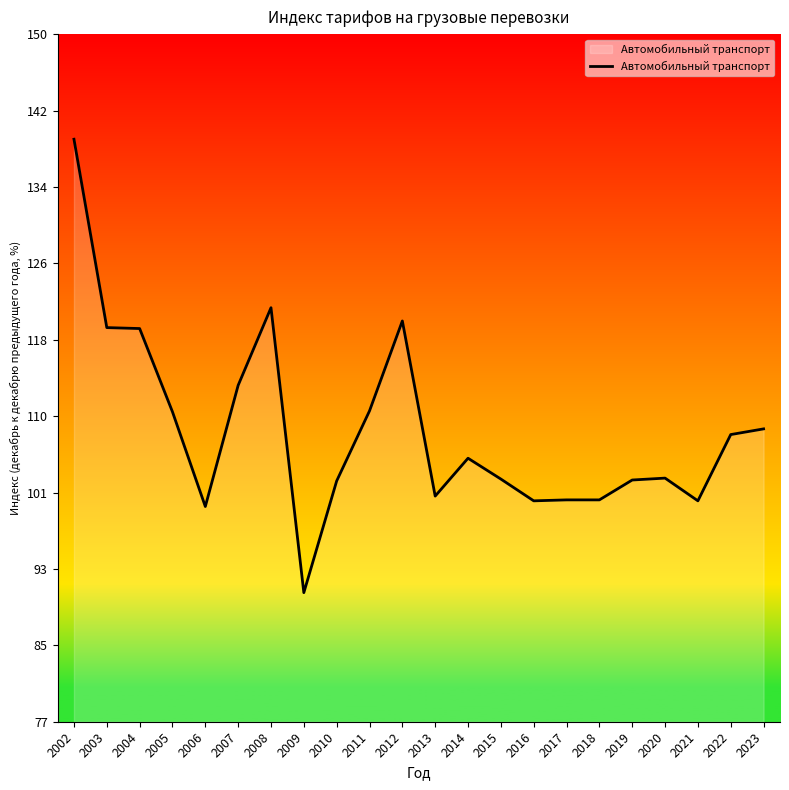

What is the difference between the maximum and minimum values?

47.9